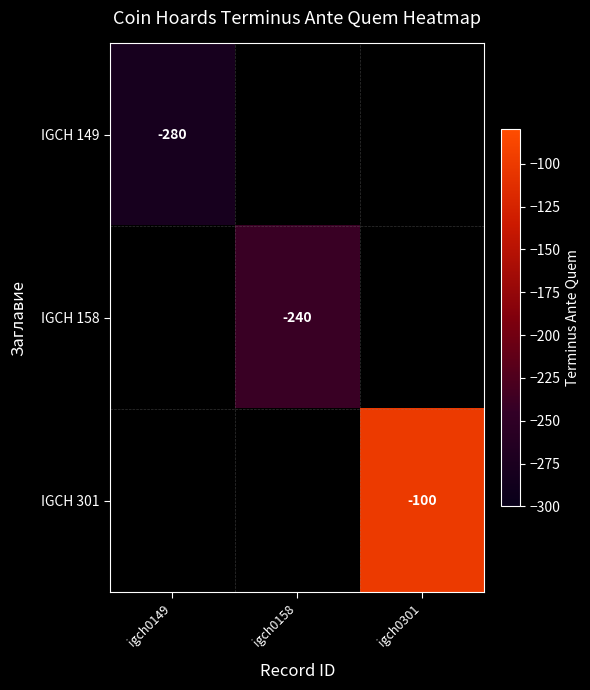

Is it true that IGCH 158 equals -240 at igch0158?

True